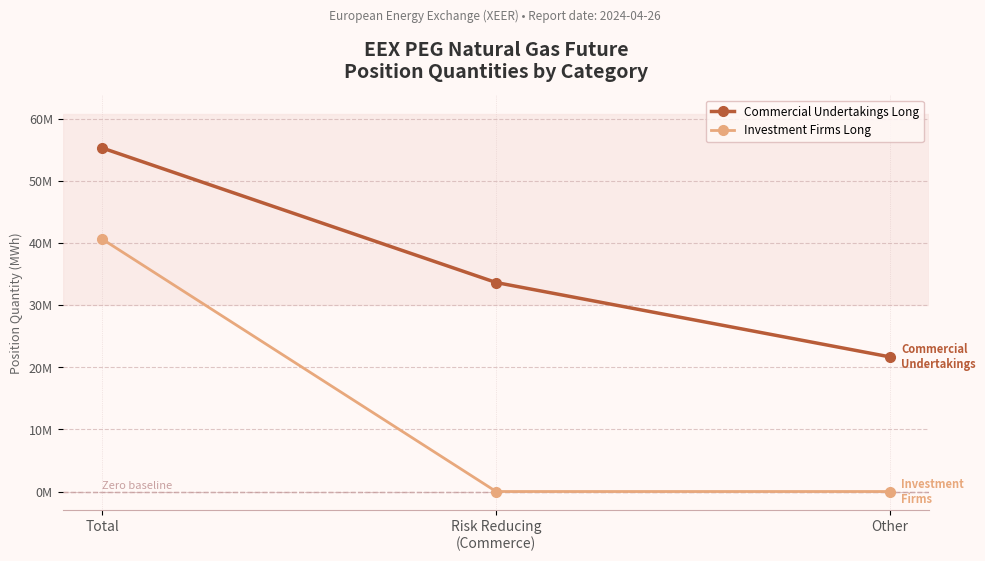

Does the chart have visible grid lines?

Yes